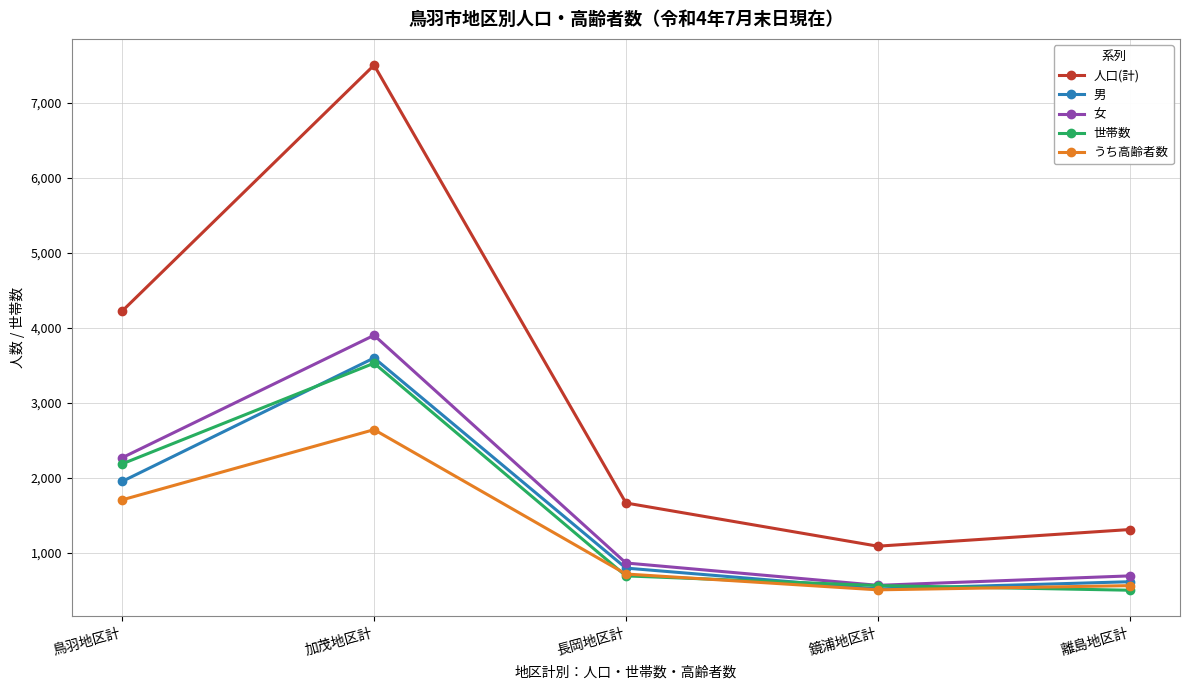

Is the value of うち高齢者数 at 離島地区計 greater than the value of 世帯数 at 鳥羽地区計?

No